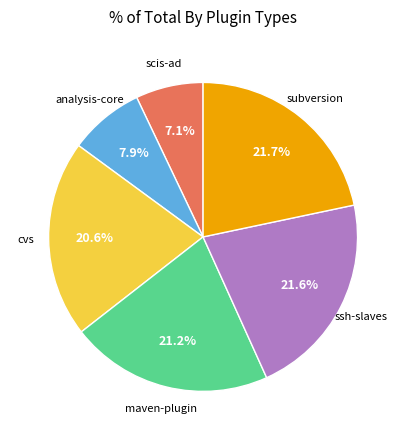

Does any single category account for the majority?

No